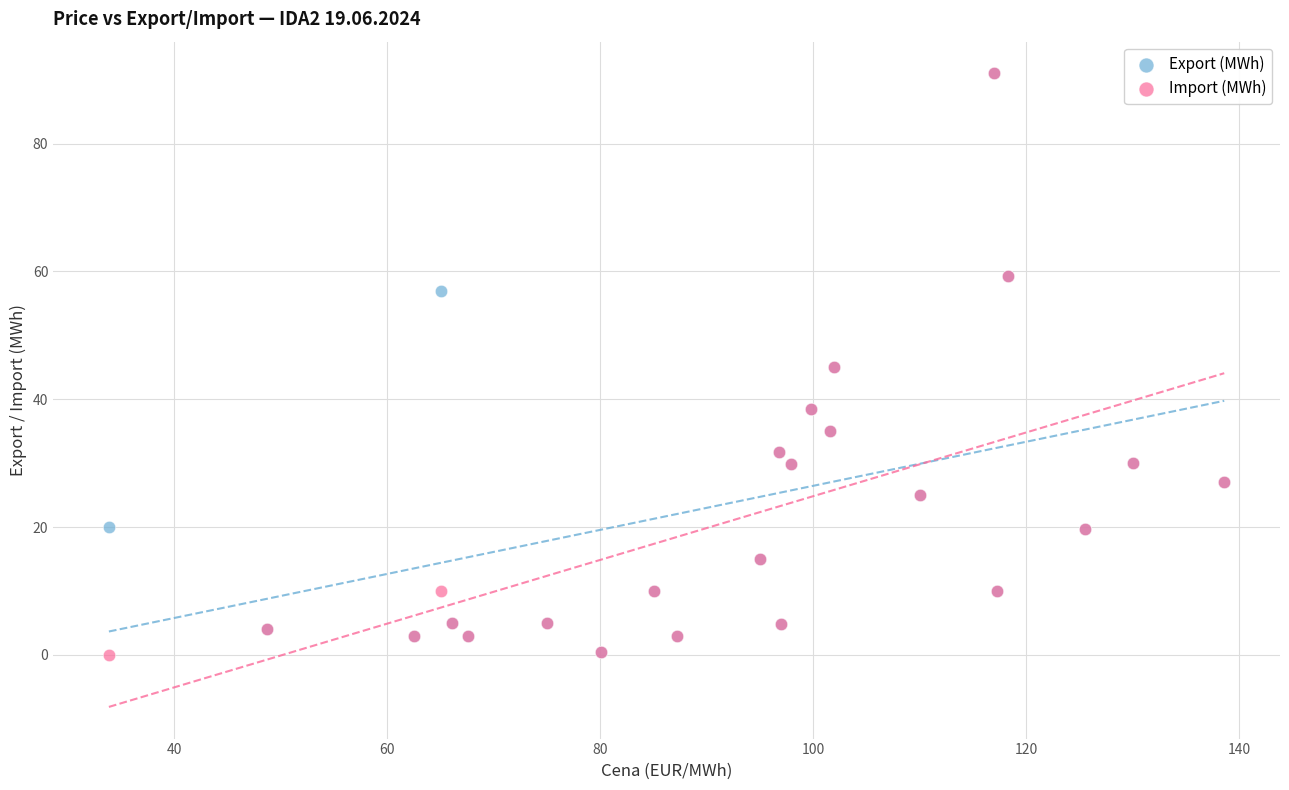

What are all the series names shown in the legend?

Export (MWh), Import (MWh)